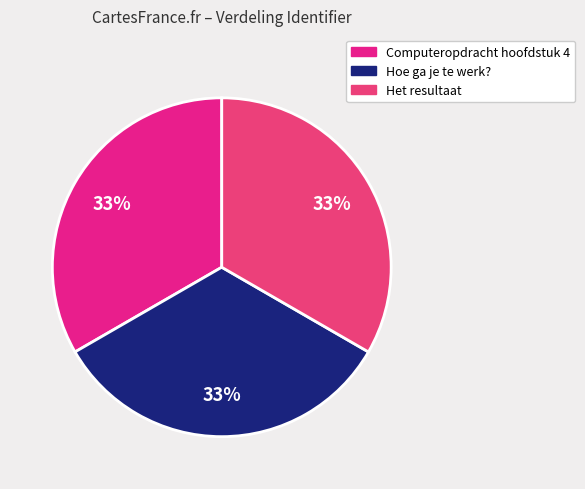

Does Het resultaat account for over 50% of the chart?

No